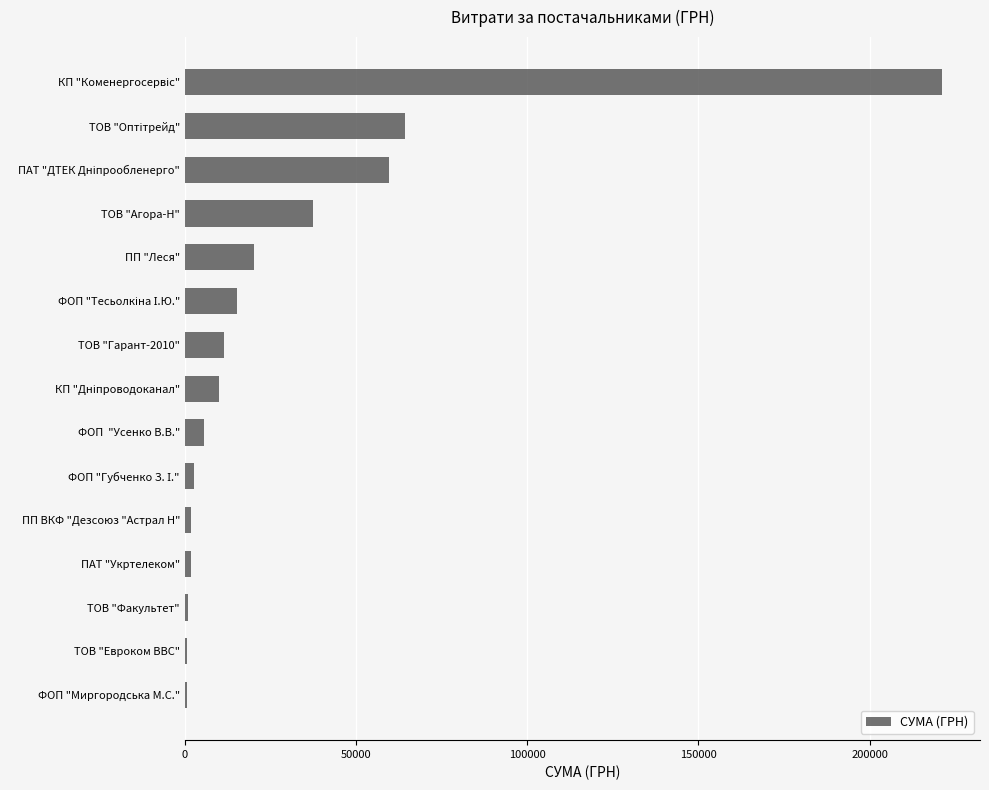

The value at ТОВ "Агора-Н" is 25593.0. True or false?

False